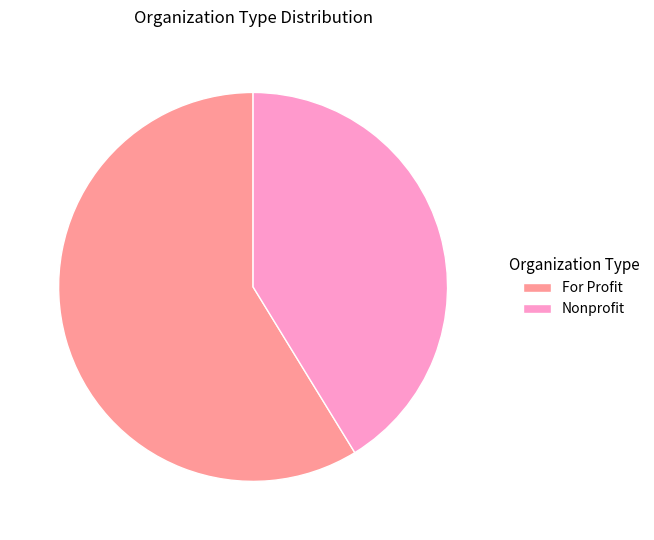

Count the number of slices in the pie.

2